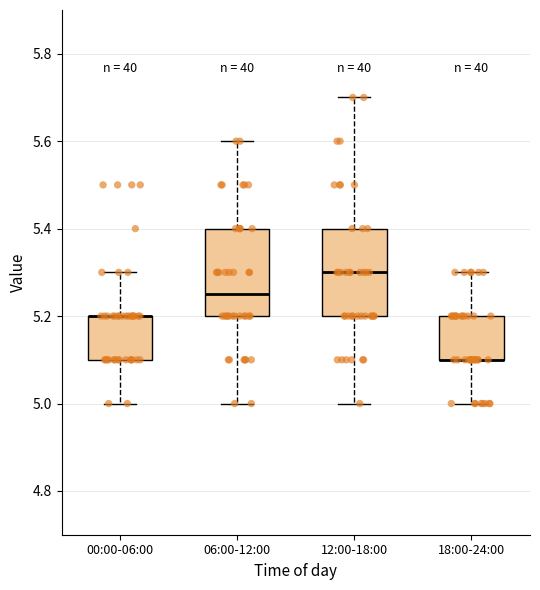

Reading left to right, read every box against the y-axis: the position of its median line, the range the box covers, and the ends of its whiskers. The values are not printed on the chart, so give them approximately, as read against the axis.

00:00-06:00: median 5.20 (drawn on the box's upper edge), box 5.10 to 5.20, whiskers 5.00 to 5.30
06:00-12:00: median 5.26, box 5.20 to 5.40, whiskers 5.00 to 5.60
12:00-18:00: median 5.30, box 5.20 to 5.40, whiskers 5.00 to 5.70
18:00-24:00: median 5.10 (drawn on the box's lower edge), box 5.10 to 5.20, whiskers 5.00 to 5.30